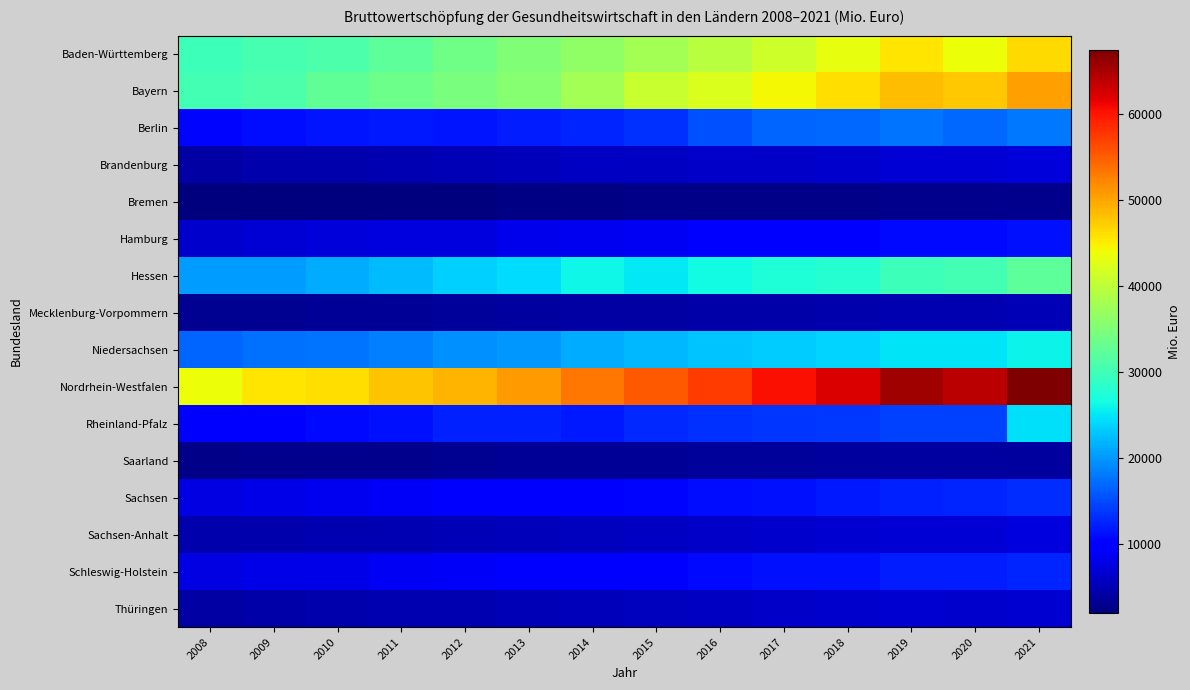

Rank the series at 2019 from highest to lowest value.

Nordrhein-Westfalen, Bayern, Baden-Württemberg, Hessen, Niedersachsen, Berlin, Rheinland-Pfalz, Sachsen, Schleswig-Holstein, Hamburg, Sachsen-Anhalt, Brandenburg, Thüringen, Mecklenburg-Vorpommern, Saarland, Bremen